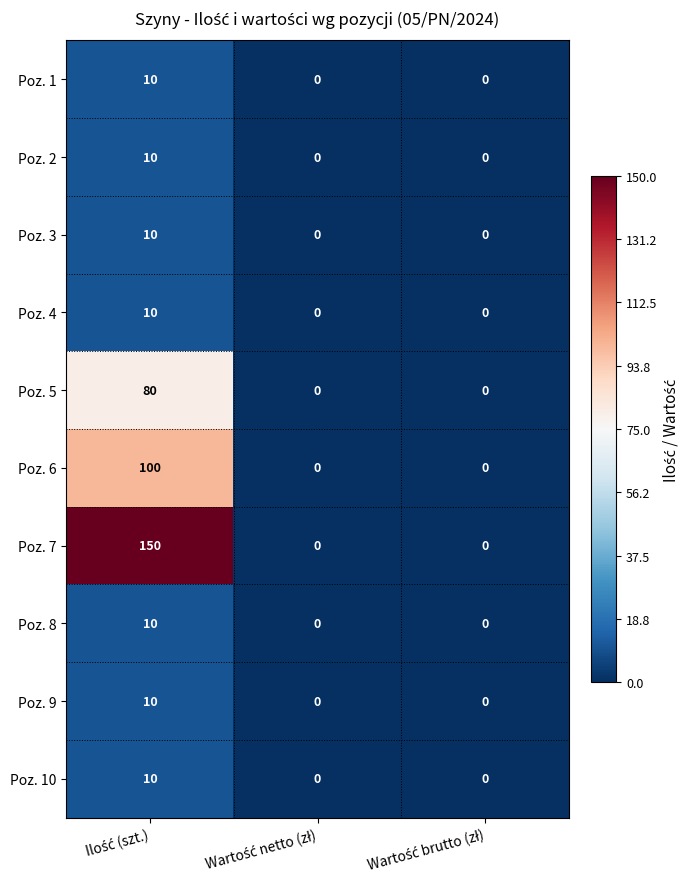

What is the maximum value shown in the chart?

150